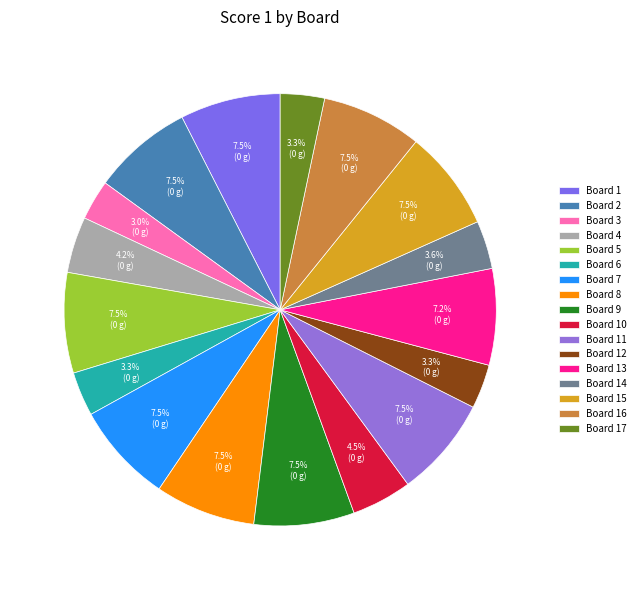

The Board 2 slice represents 1% of the pie. True or false?

False